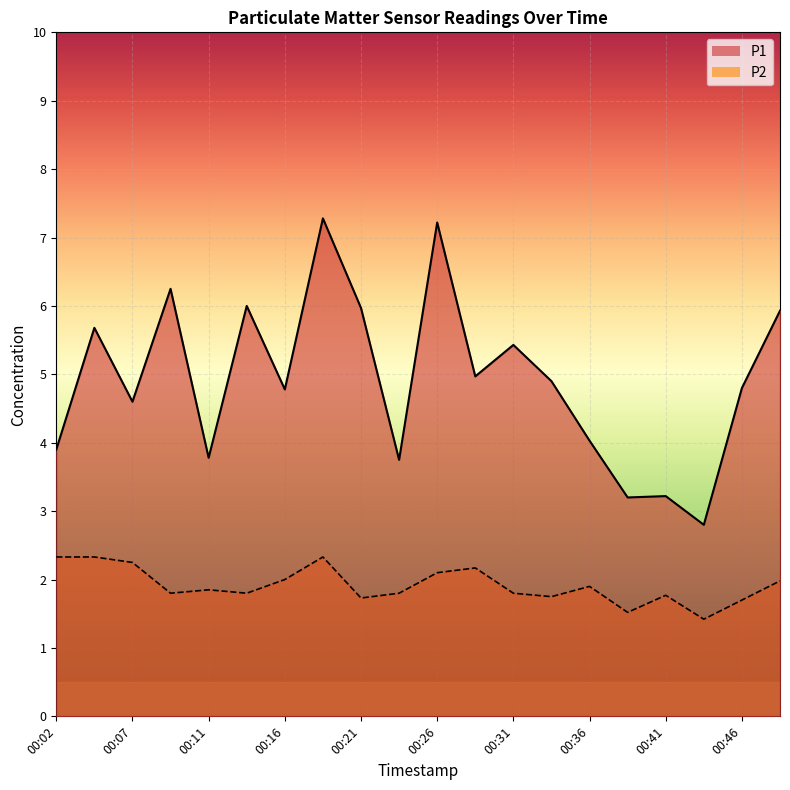

Reading left to right, what are all the values shown in this chart?

P1: 3.9	5.7	4.6	6.2	3.8	6.0	4.8	7.3	6.0	3.8	7.2	5.0	5.4	4.9	4.0	3.2	3.2	2.8	4.8	5.9
P2: 2.3	2.3	2.2	1.8	1.9	1.8	2.0	2.3	1.7	1.8	2.1	2.2	1.8	1.8	1.9	1.5	1.8	1.4	1.7	2.0